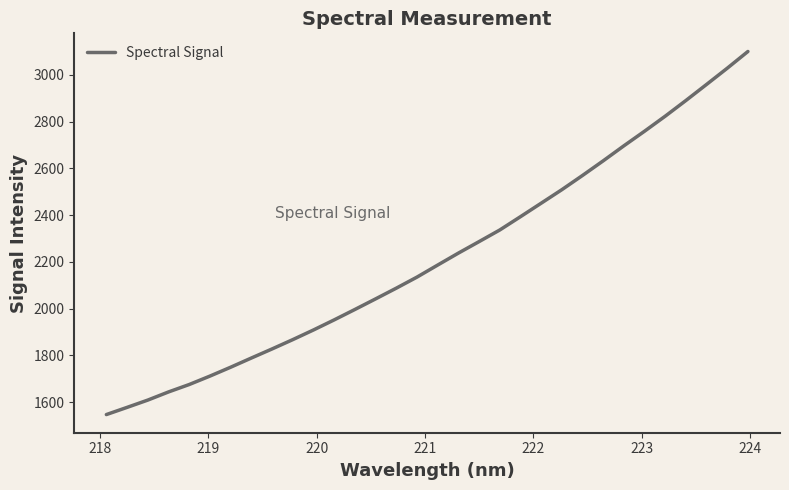

What is the greatest value displayed?

3099.6